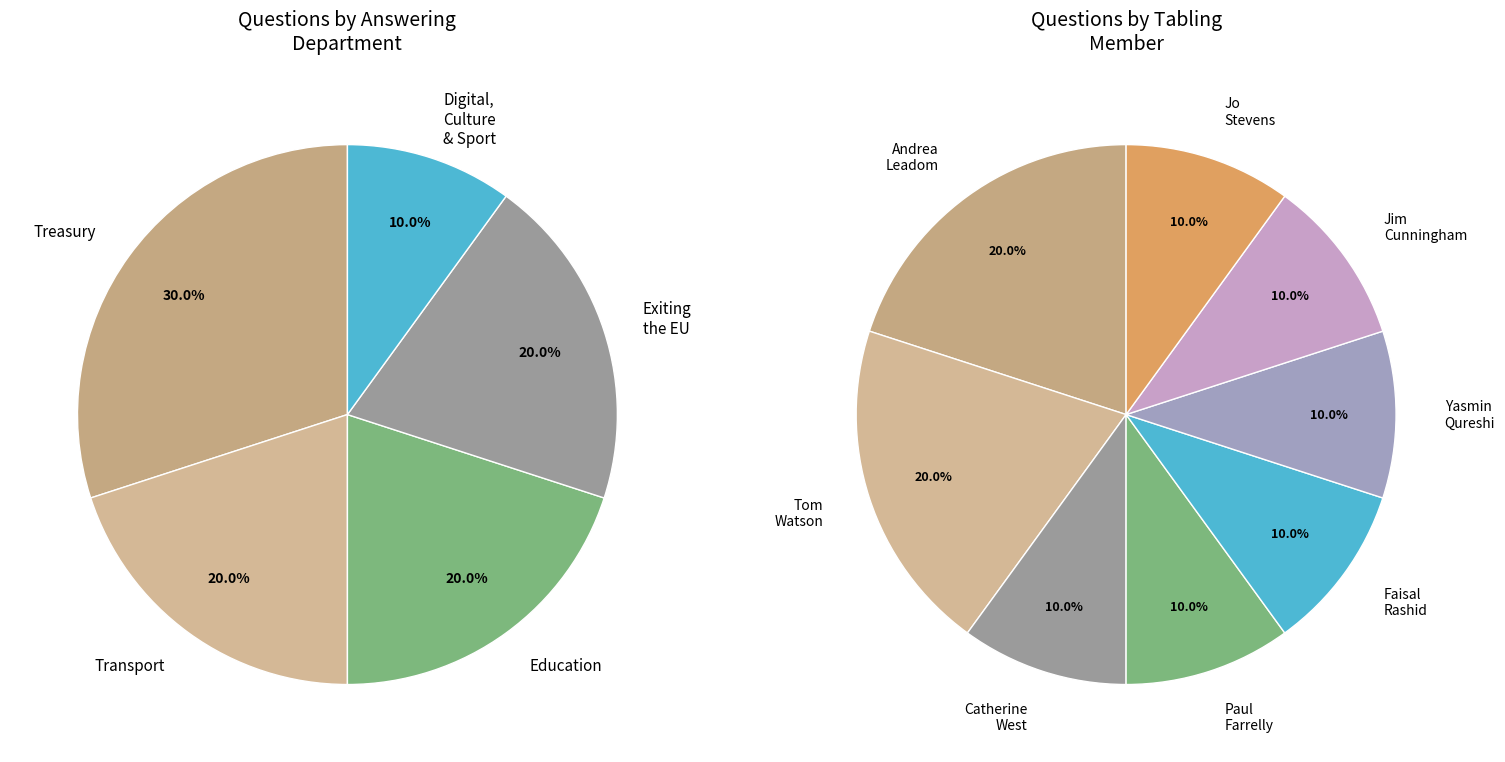

The Treasury slice represents 41% of the pie. True or false?

False